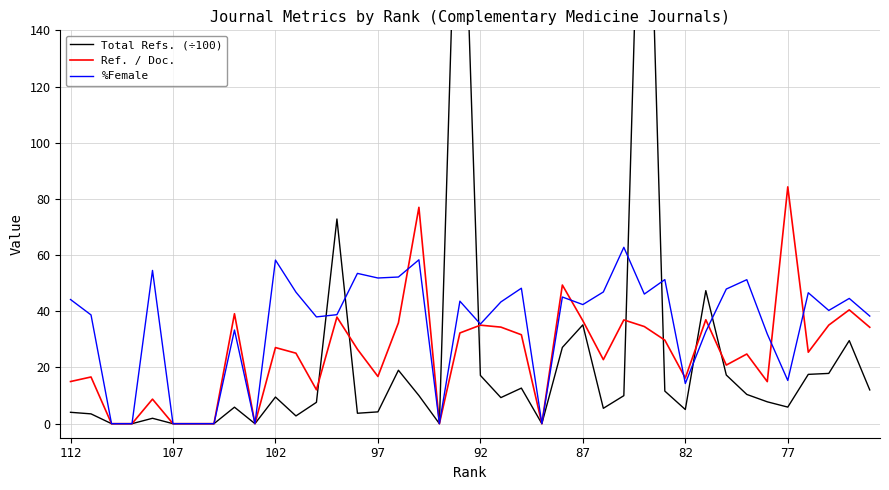

True or false: Ref. / Doc. has a value of 33.6 at 36.

False